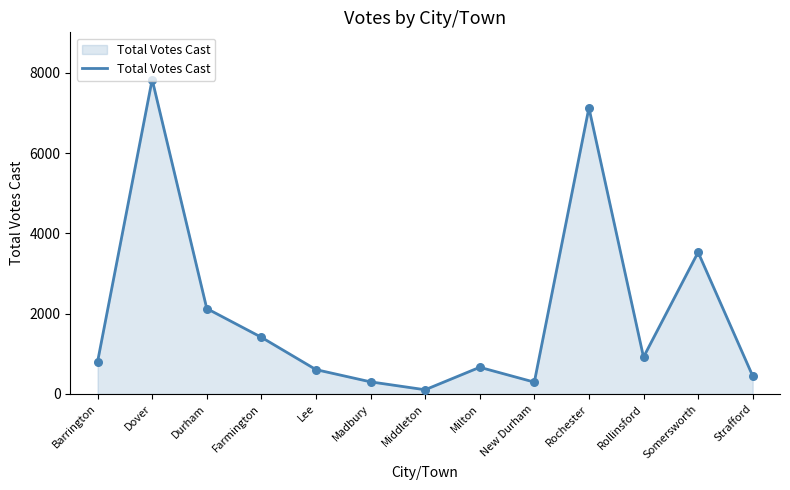

Between Rochester and Somersworth, which is larger?

Rochester